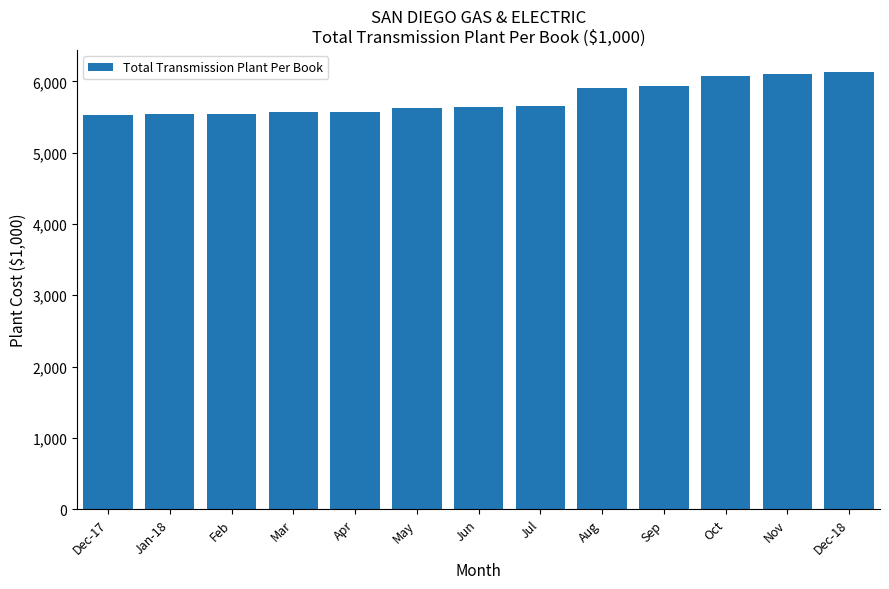

What is the approximate value at Nov?

6100.9